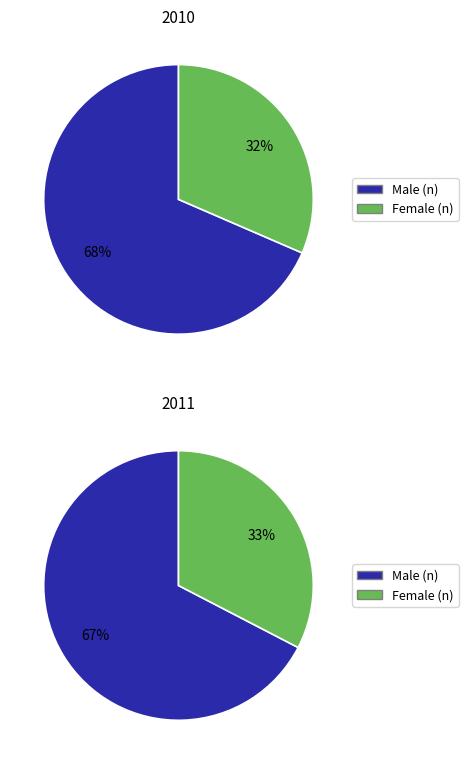

Is 2011 the majority of the pie?

No